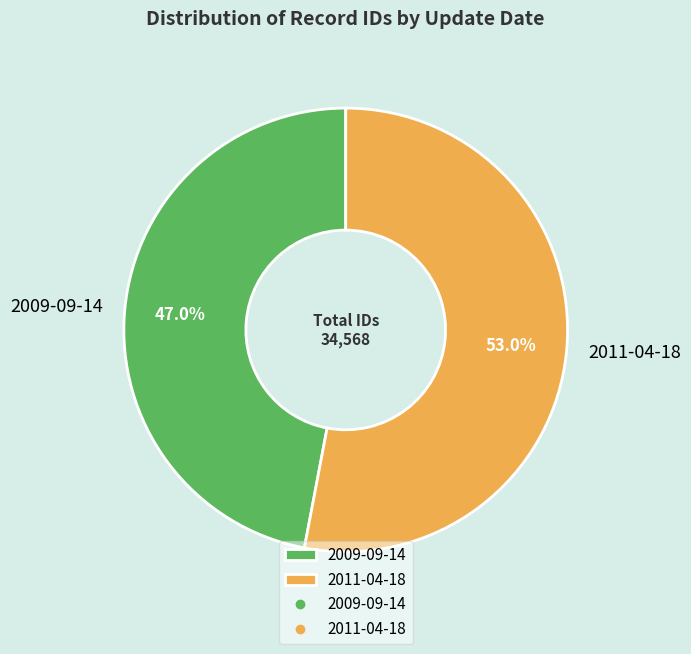

To the nearest percent, what is the combined percentage of 2011-04-18 and 2009-09-14?

100%